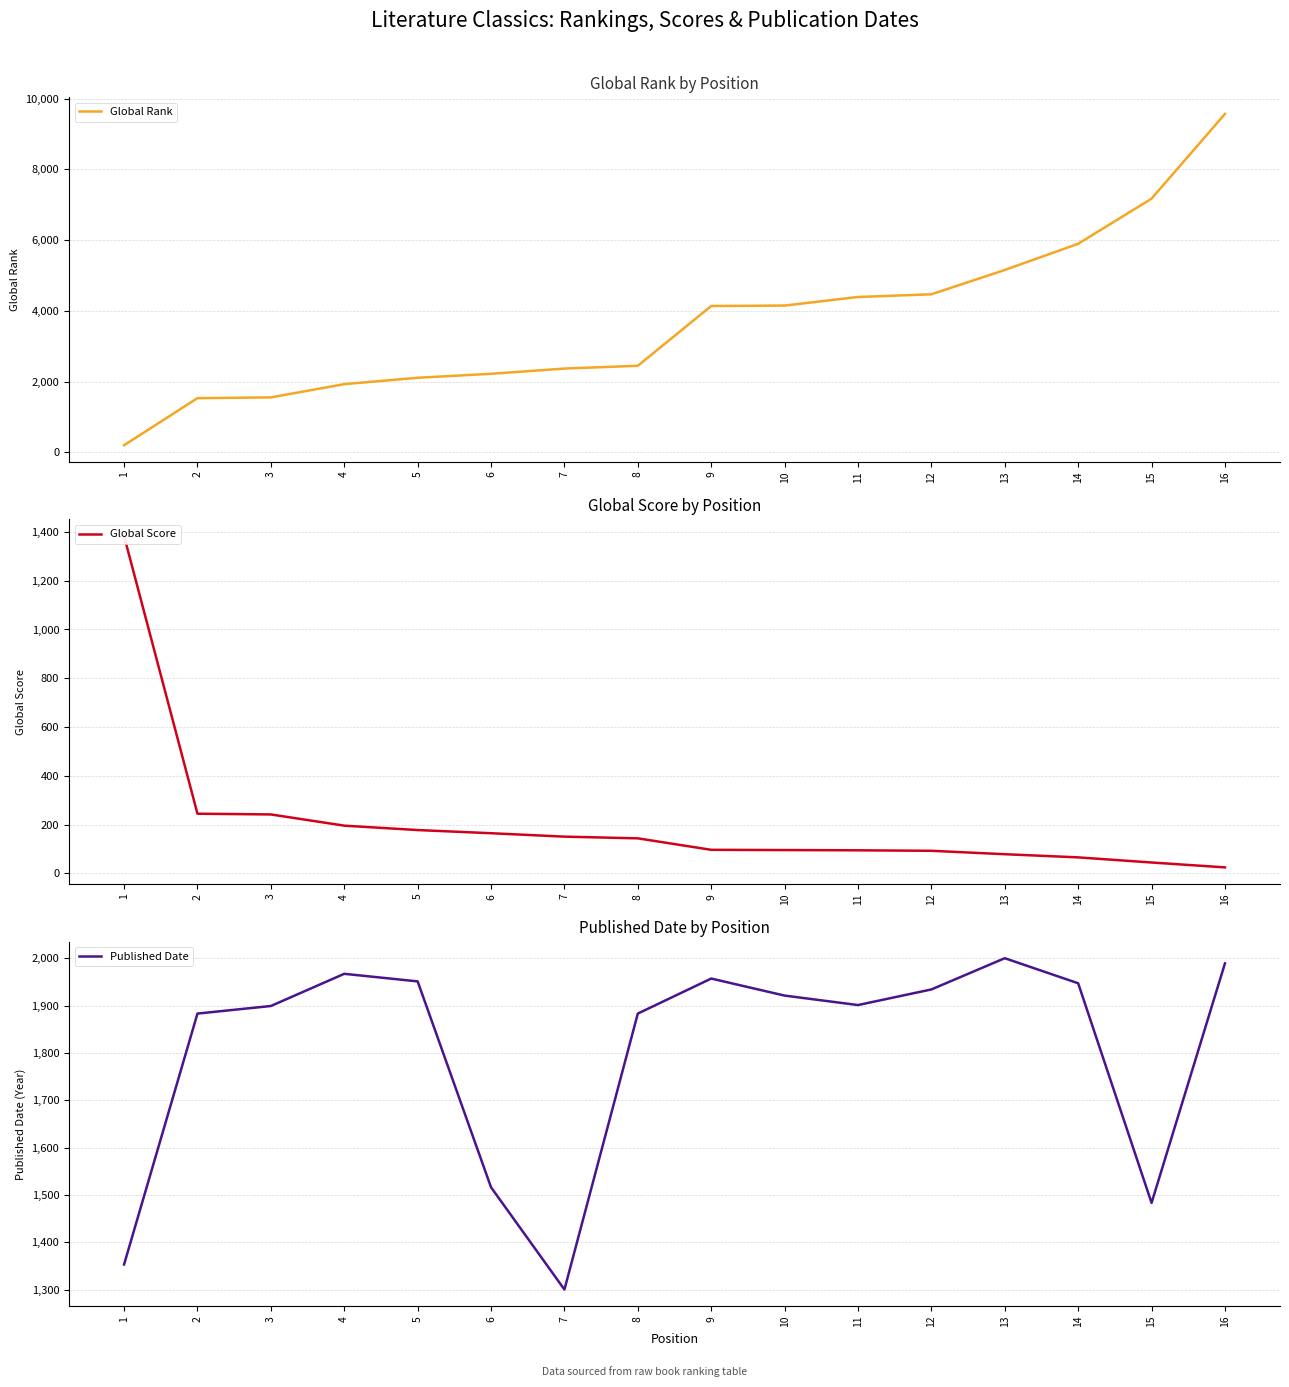

At which label does Published Date reach its peak?

13